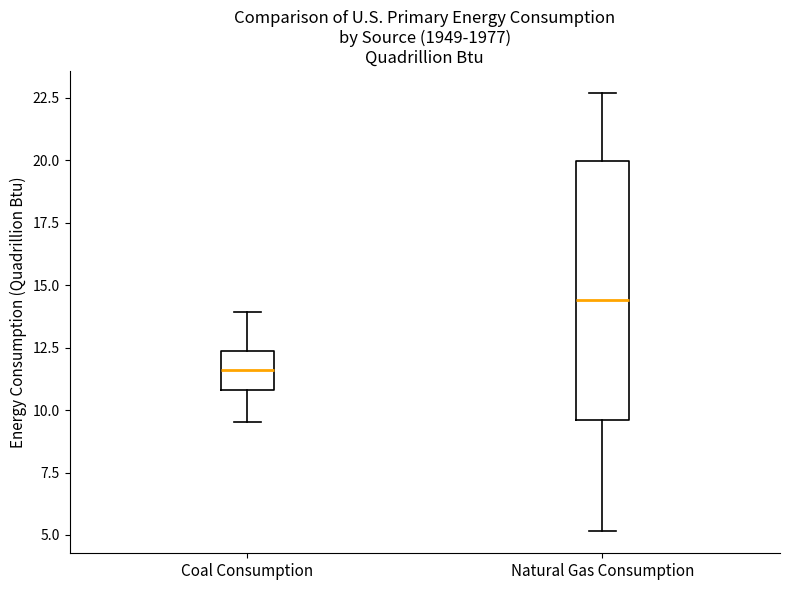

Reading left to right, read every box against the y-axis: the position of its median line, the range the box covers, and the ends of its whiskers. The values are not printed on the chart, so give them approximately, as read against the axis.

Coal Consumption: median 11.5, box 11.0 to 12.5, whiskers 9.5 to 14.0
Natural Gas Consumption: median 14.5, box 9.5 to 20.0, whiskers 5.0 to 22.5